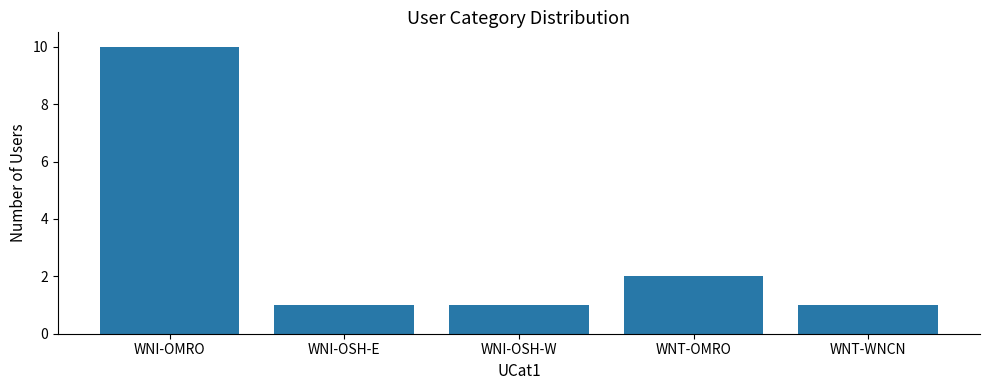

Does the chart contain any negative values?

No